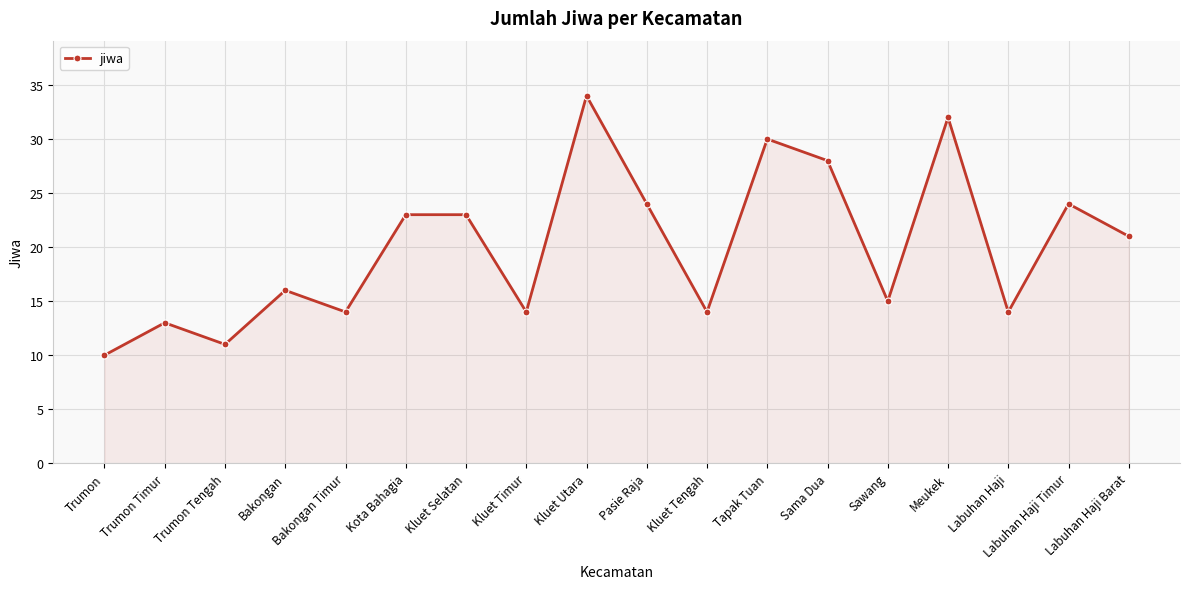

Between Kluet Utara and Labuhan Haji, which is larger?

Kluet Utara